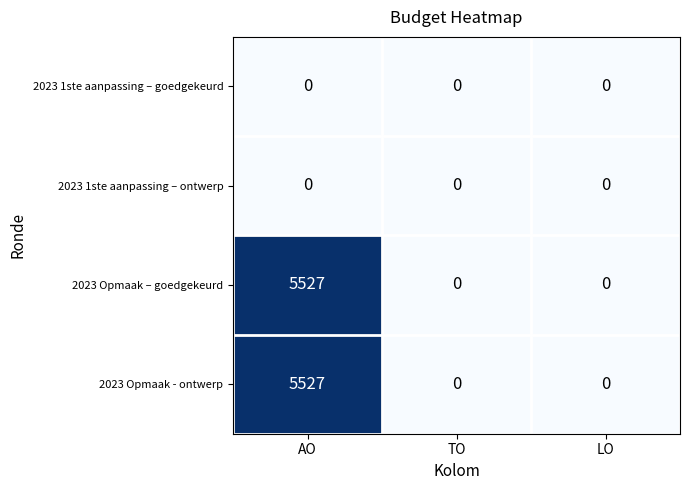

At which category is the sum across all series the highest?

AO